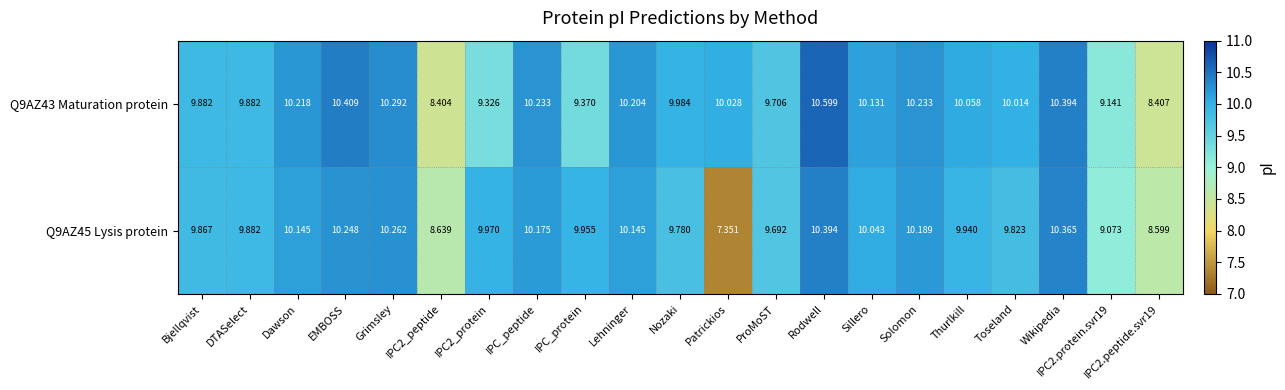

Which category has the highest value across all series?

Rodwell